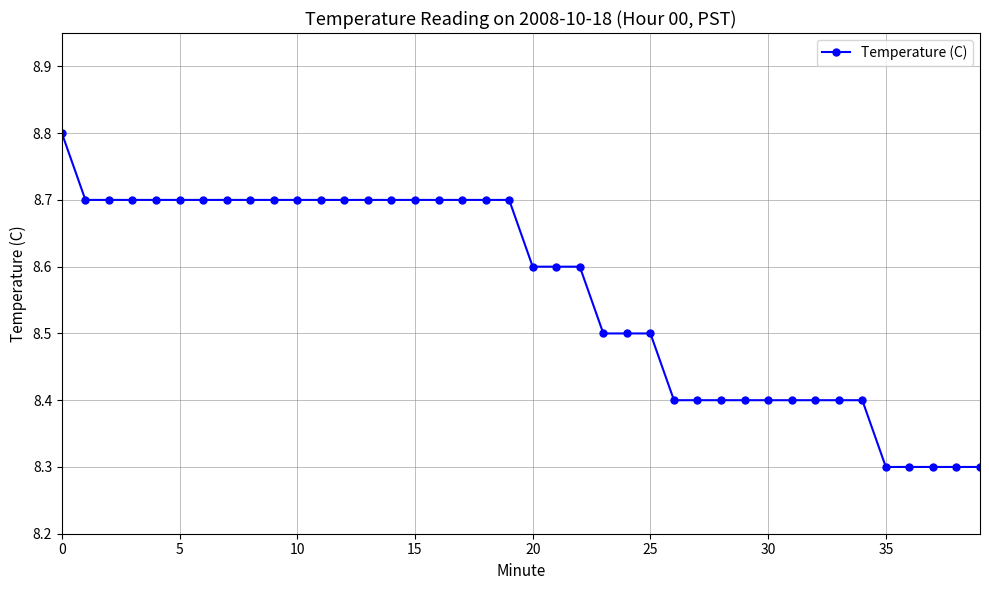

What is the difference between the maximum and minimum values?

0.5